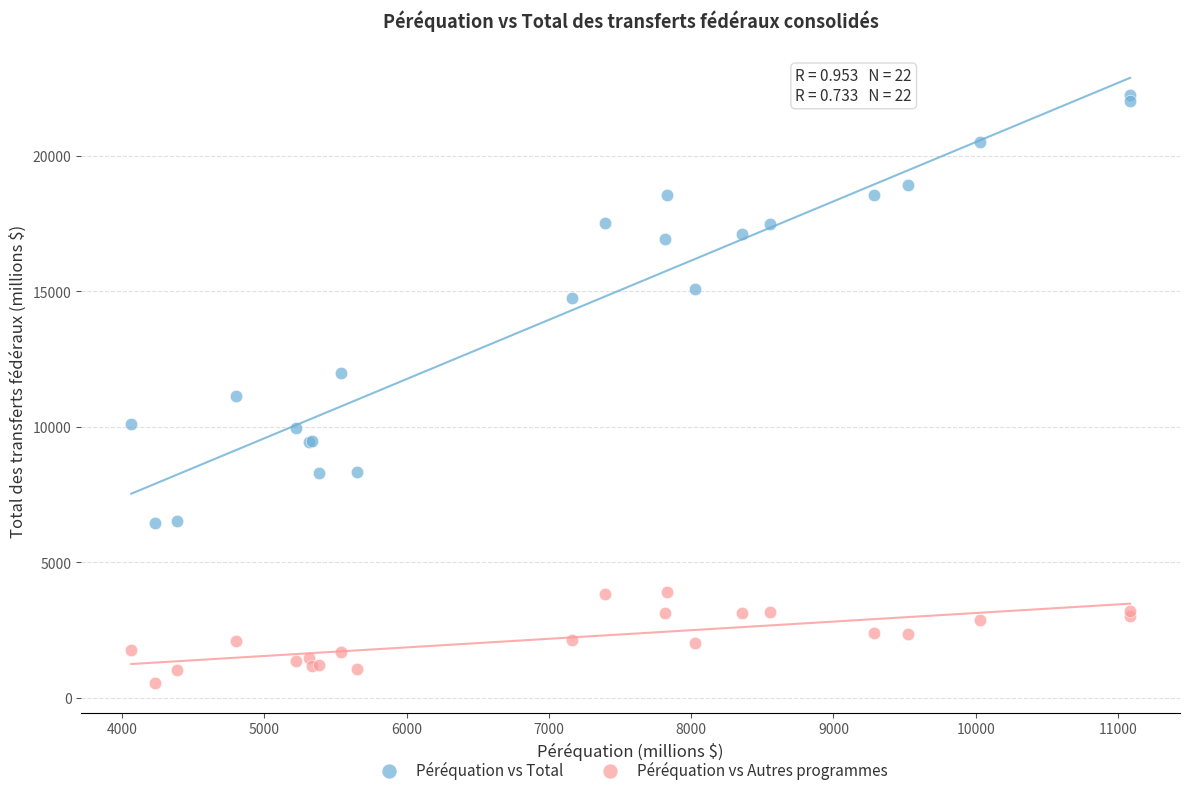

Which series contains the highest Y value?

Péréquation vs Total